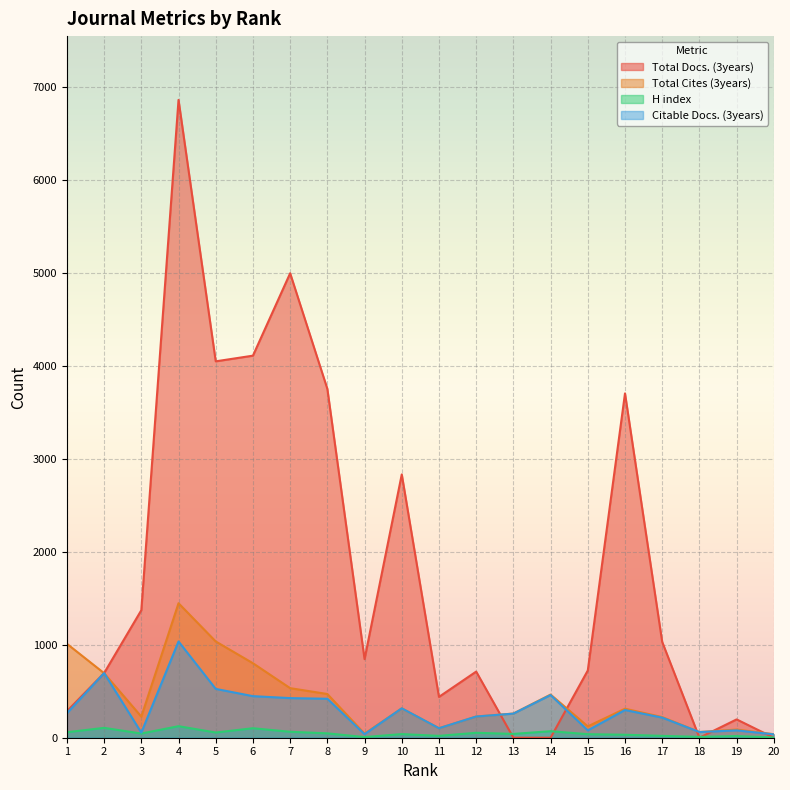

What is the value of the H index point at the 20th from the left?

3